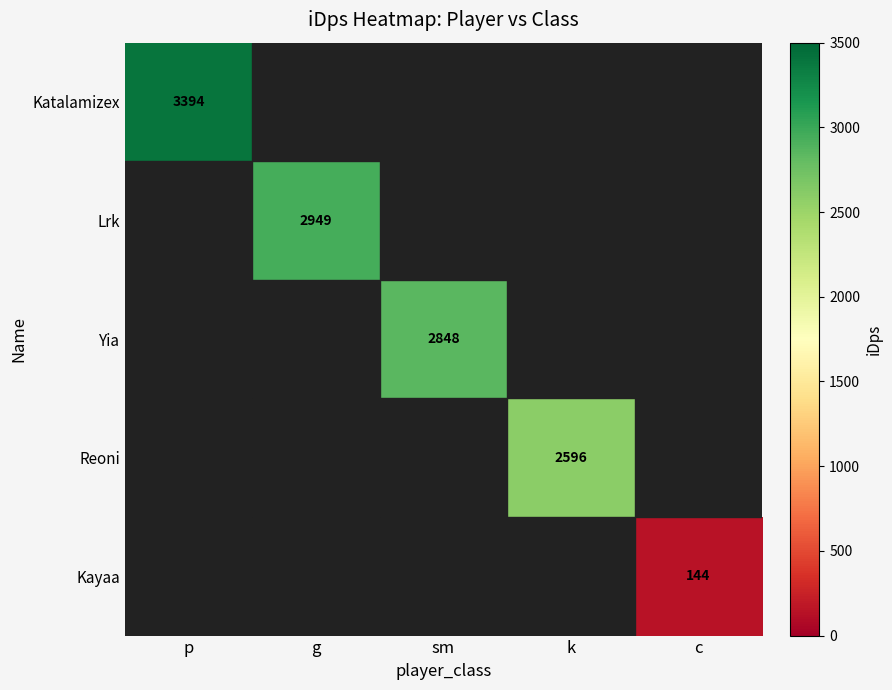

The value of Yia at sm is 2848. True or false?

True